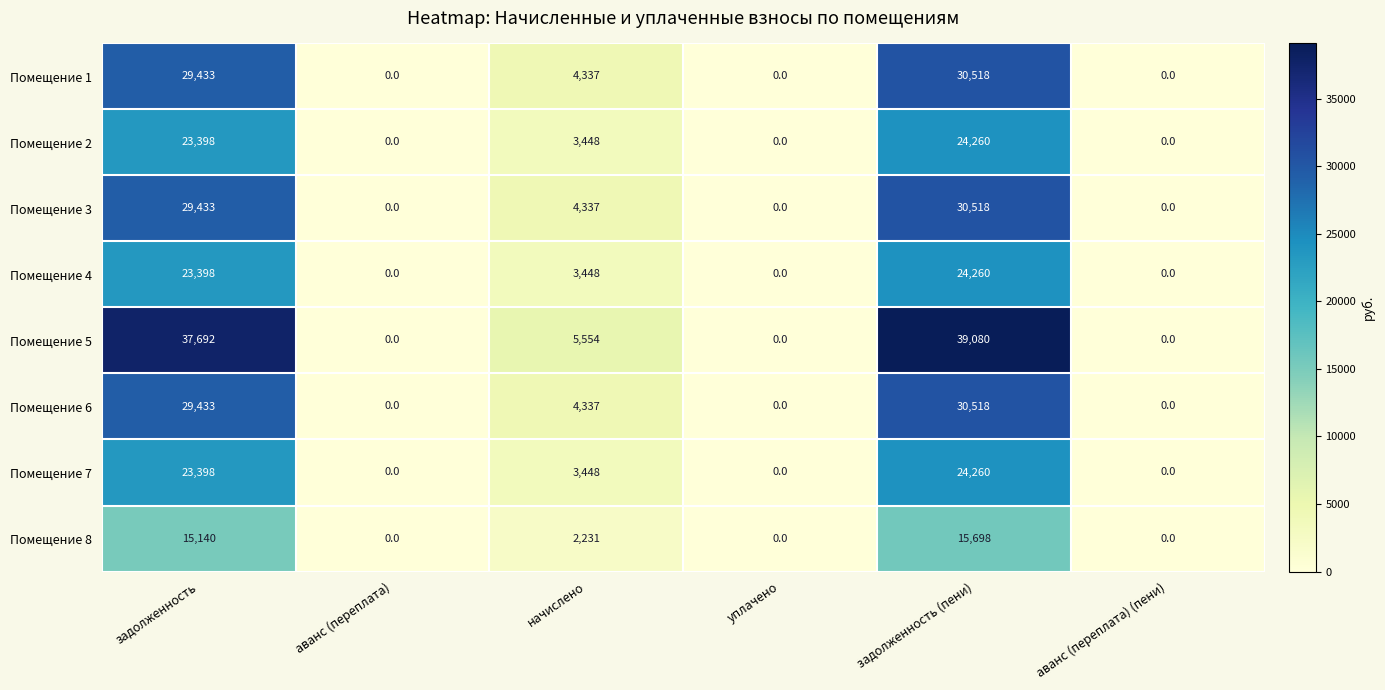

What is the maximum value shown in the chart?

39080